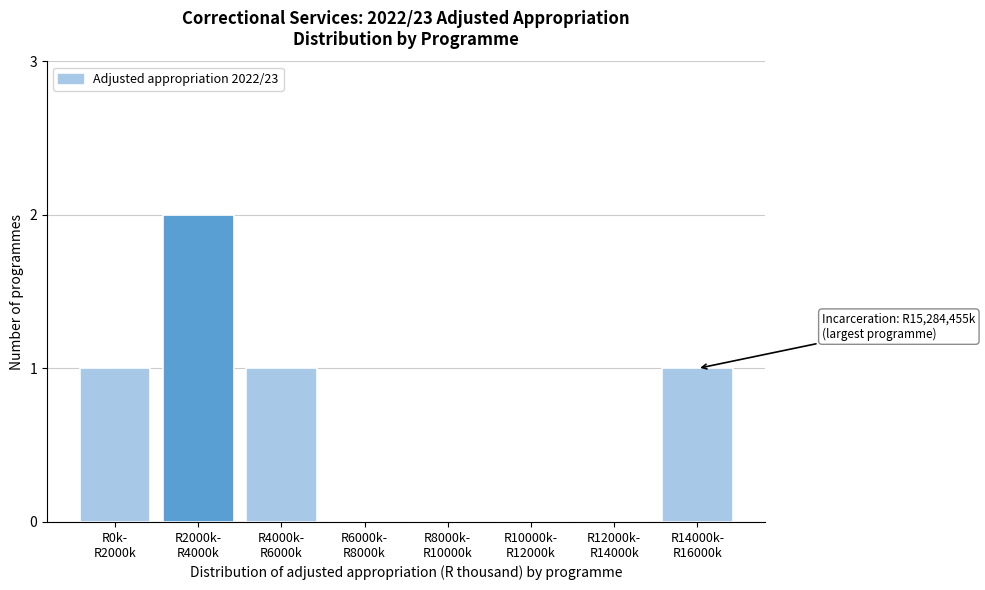

What is the sum of all values?

5